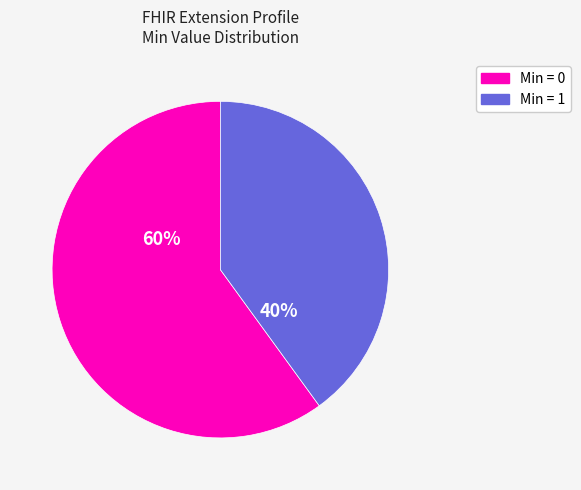

To the nearest percent, what is the difference between the largest and smallest slice percentages?

20%